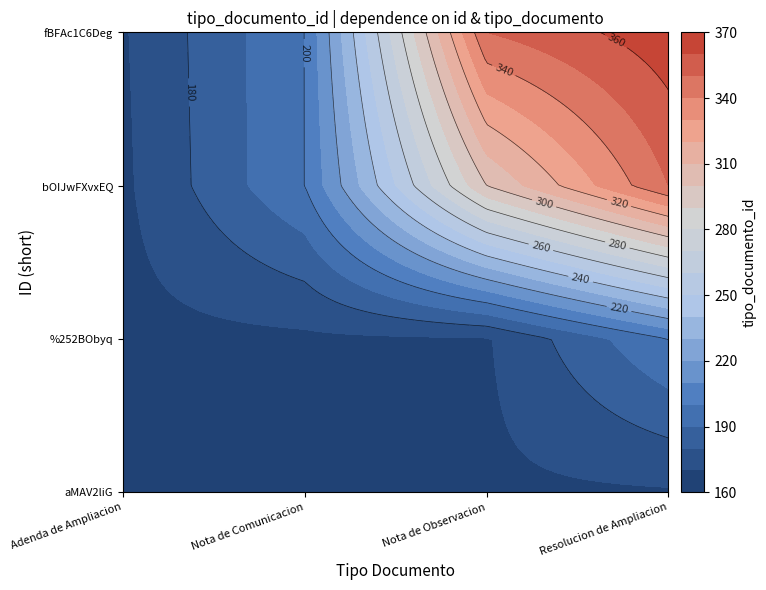

What is the greatest value displayed?

366